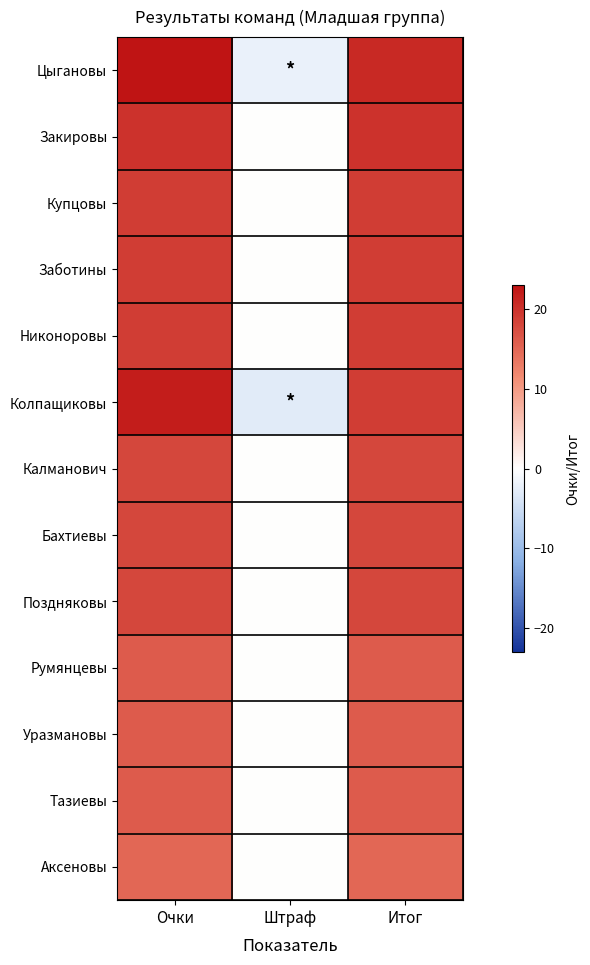

Which label corresponds to the smallest value in the chart?

Штраф